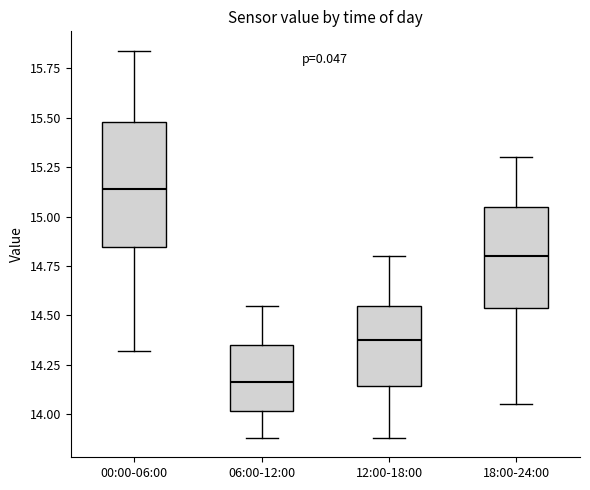

Where does the lower whisker of the box for 12:00-18:00 end on the y-axis? The values are not printed on the chart, so give them approximately, as read against the axis.

13.90